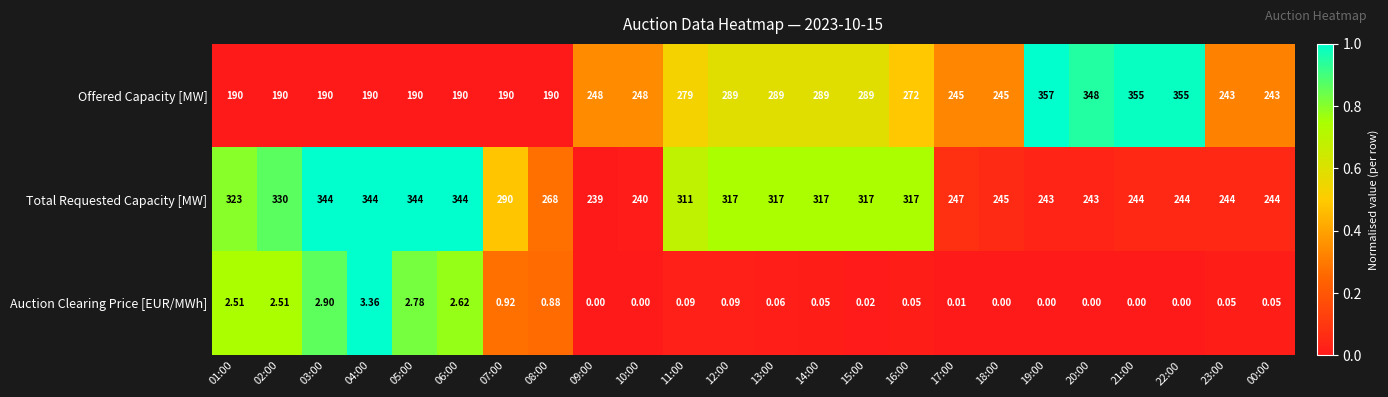

Which series has the widest spread of values?

Offered Capacity [MW]